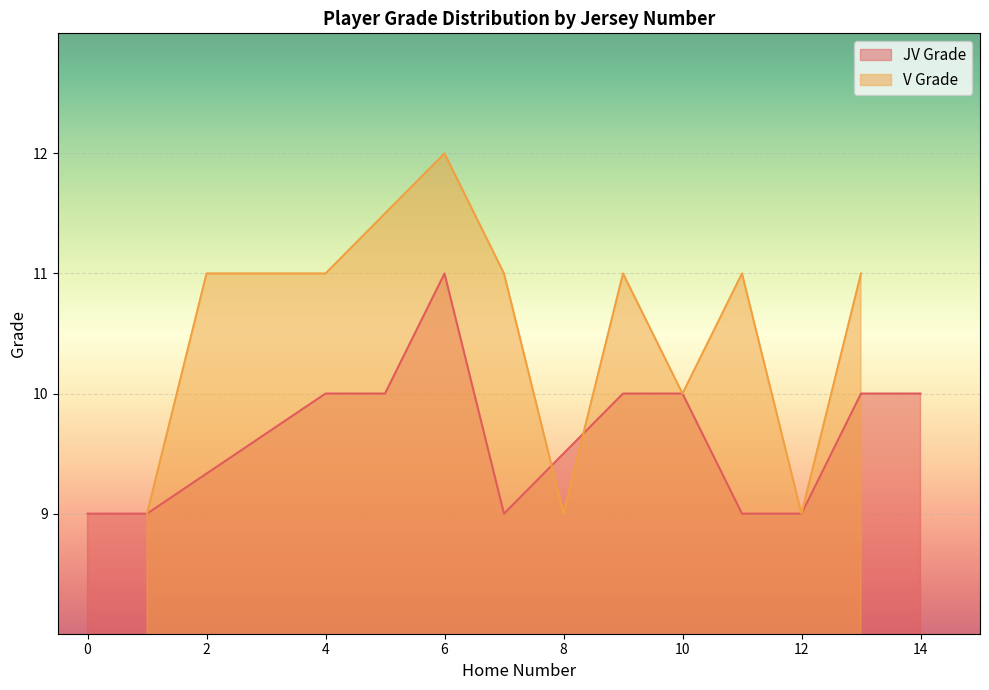

True or false: there are more than 2 points higher than both neighbors.

True